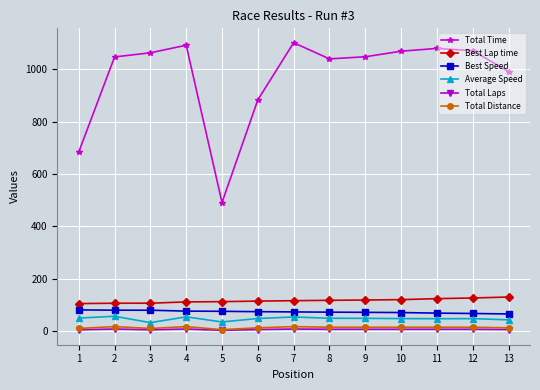

The value of Best Lap time at 5 is 64.9. True or false?

False